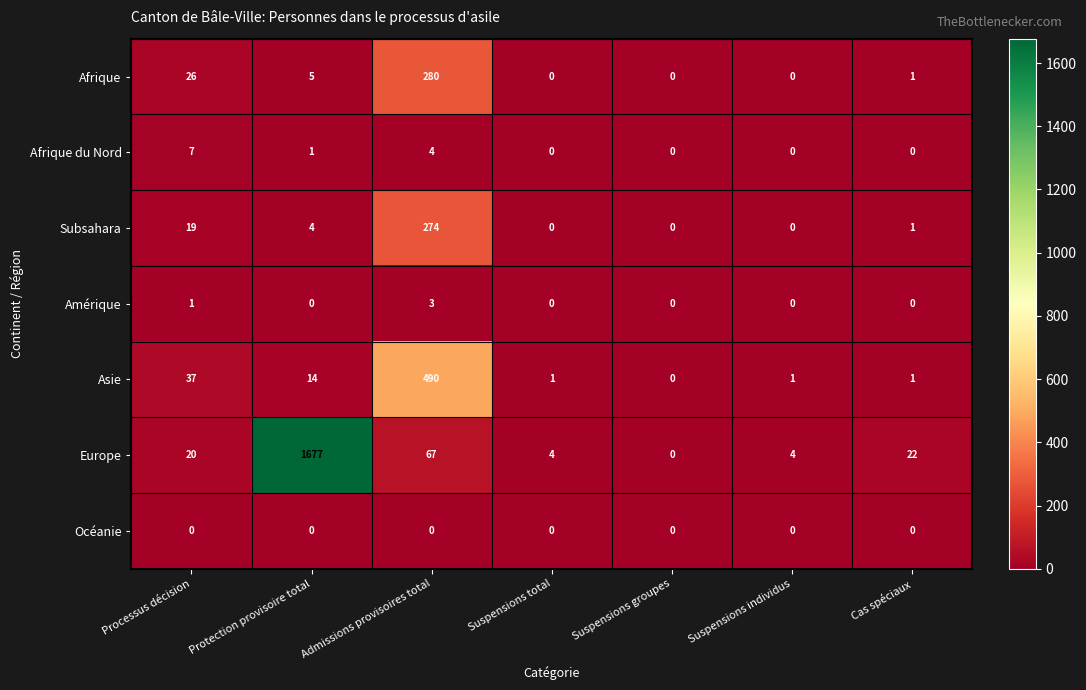

At which category is the sum across all series the highest?

Protection provisoire total